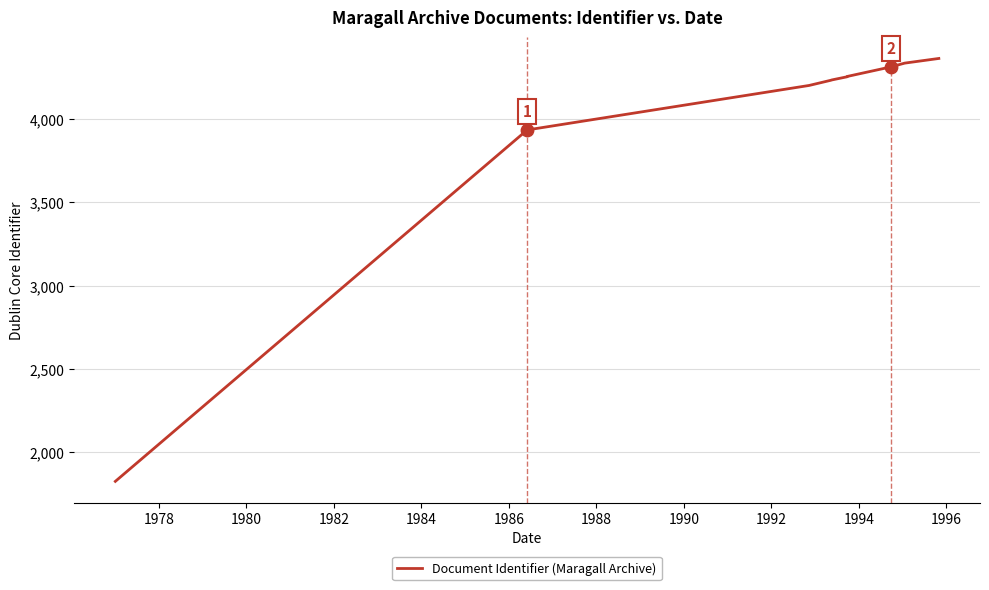

What is the greatest value displayed?

4364